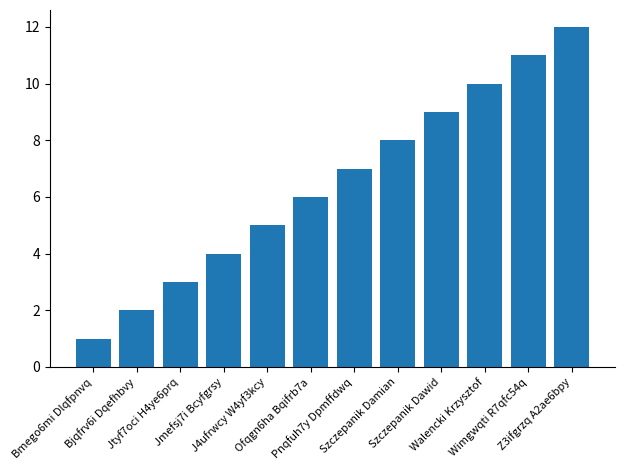

Approximately how many times larger is the value at Pnqfuh7y Dpmffdwq compared to Jtyf7oci H4ye6prq?

2.3